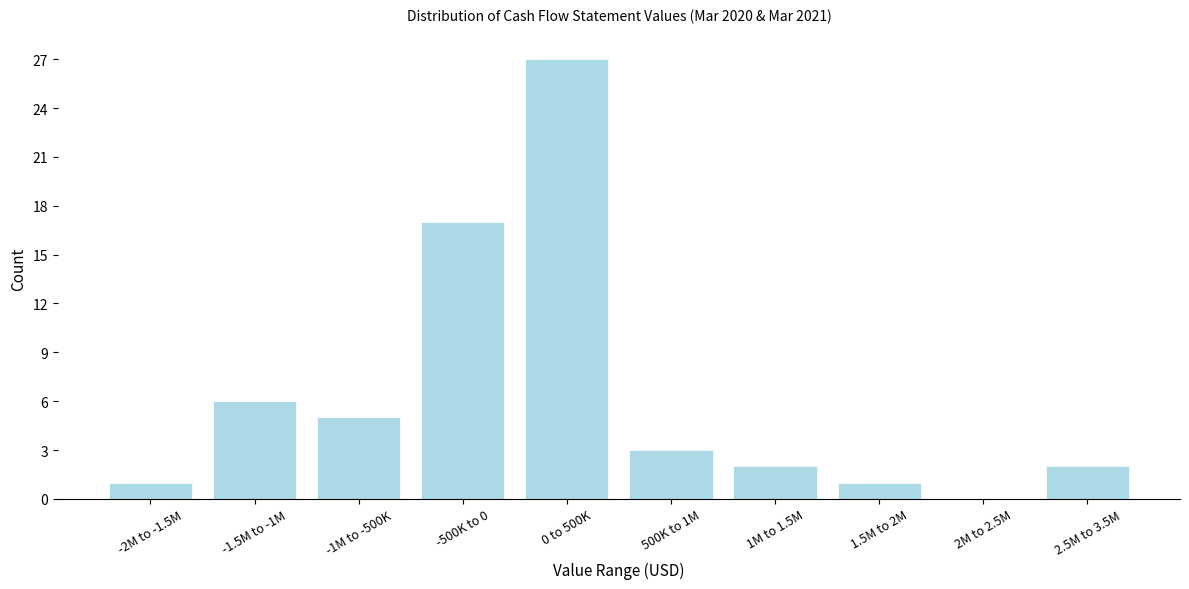

Reading left to right, list all the values displayed in this chart.

-2M to -1.5M=1	-1.5M to -1M=6	-1M to -500K=5	-500K to 0=17	0 to 500K=27	500K to 1M=3	1M to 1.5M=2	1.5M to 2M=1	2M to 2.5M=0	2.5M to 3.5M=2